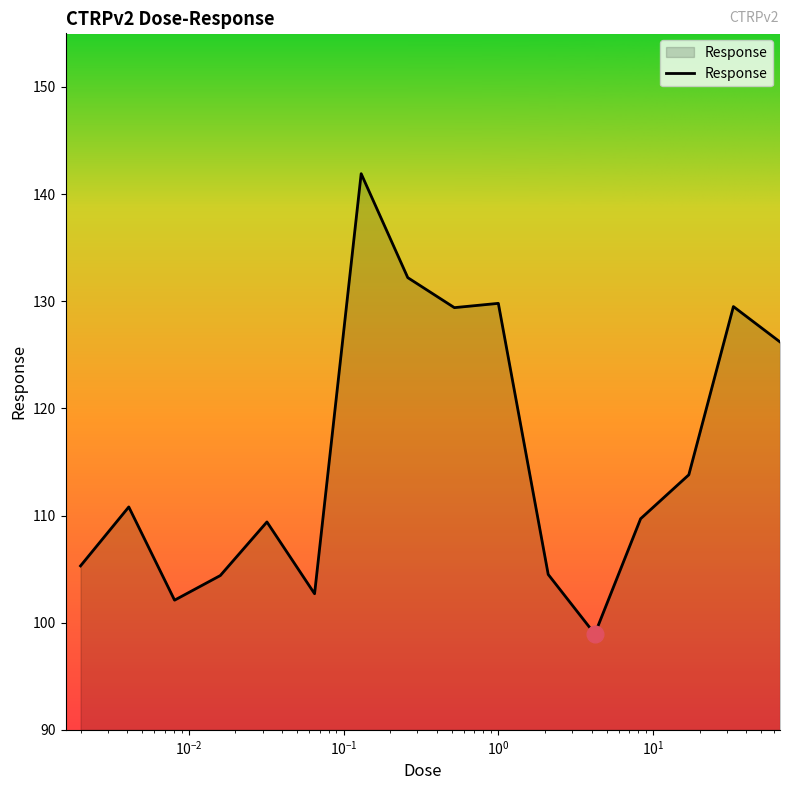

What is the difference between the maximum and minimum values?

43.0